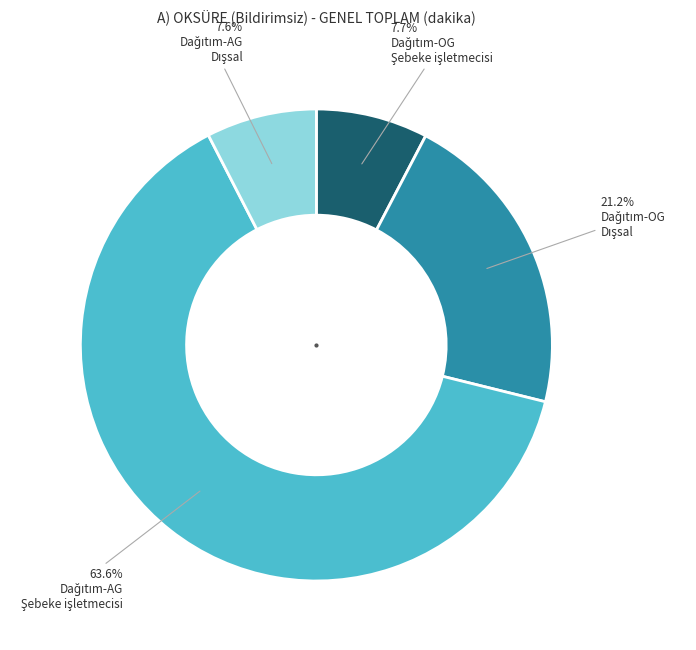

How many slices are in this pie chart?

4